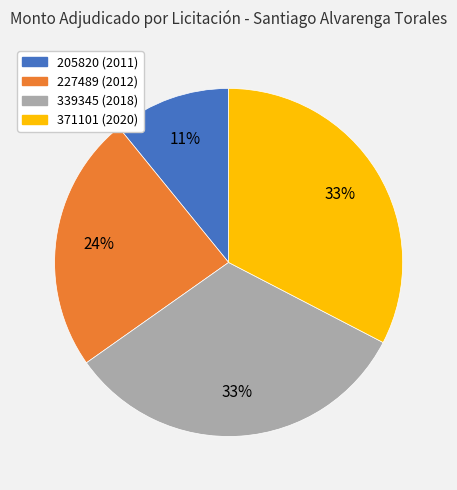

True or false: 371101 (2020) accounts for 22% of the total.

False